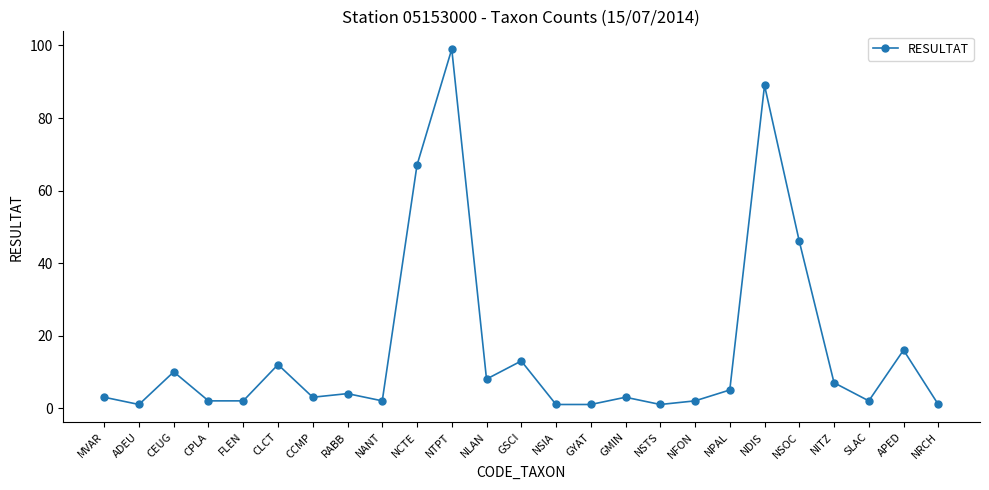

How many lines are shown in the chart?

1